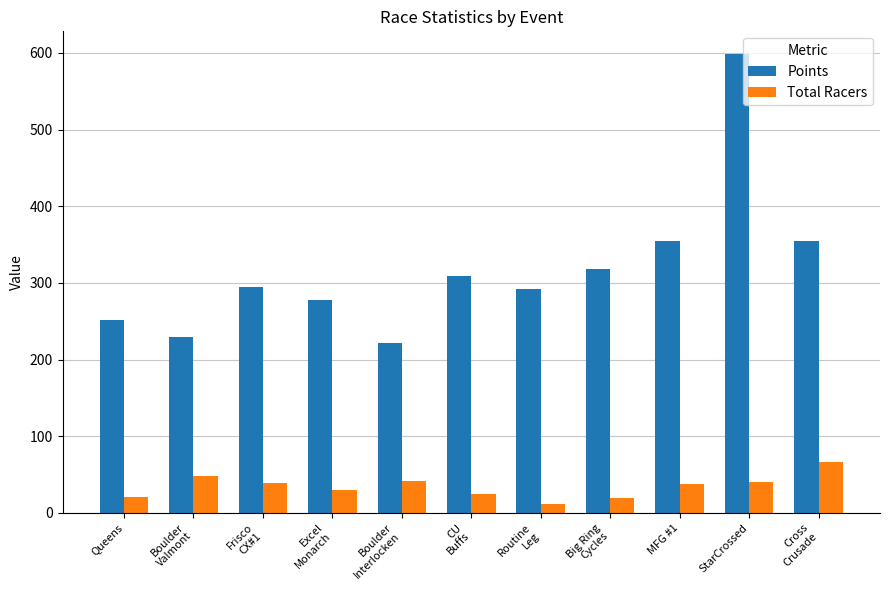

What is the minimum value for Points?

222.2